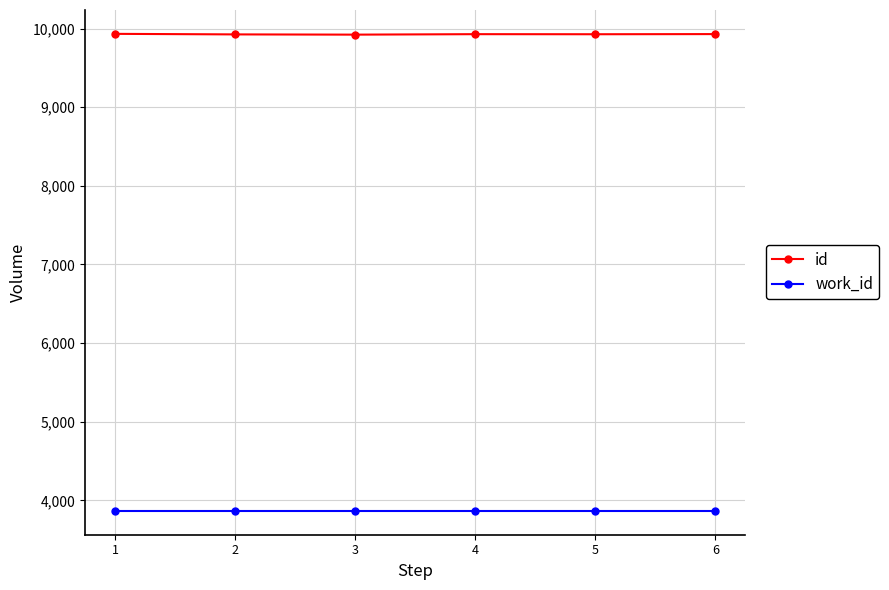

What is the difference between the maximum and minimum values in the id series?

10